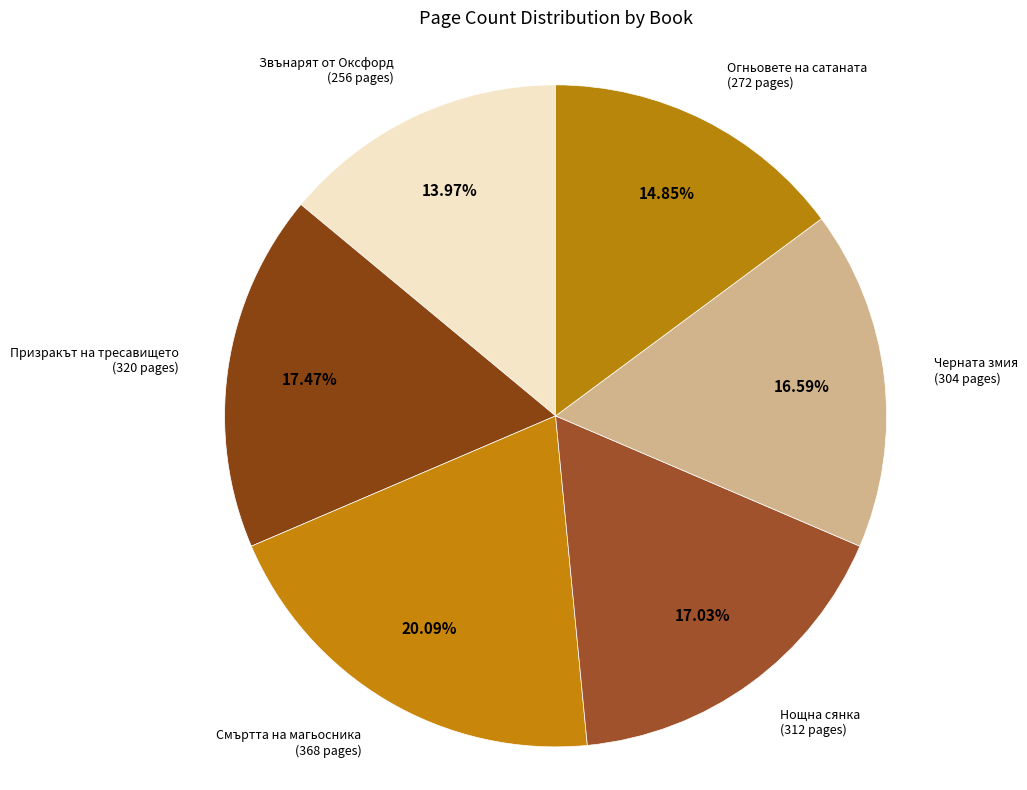

Count the number of slices in the pie.

6